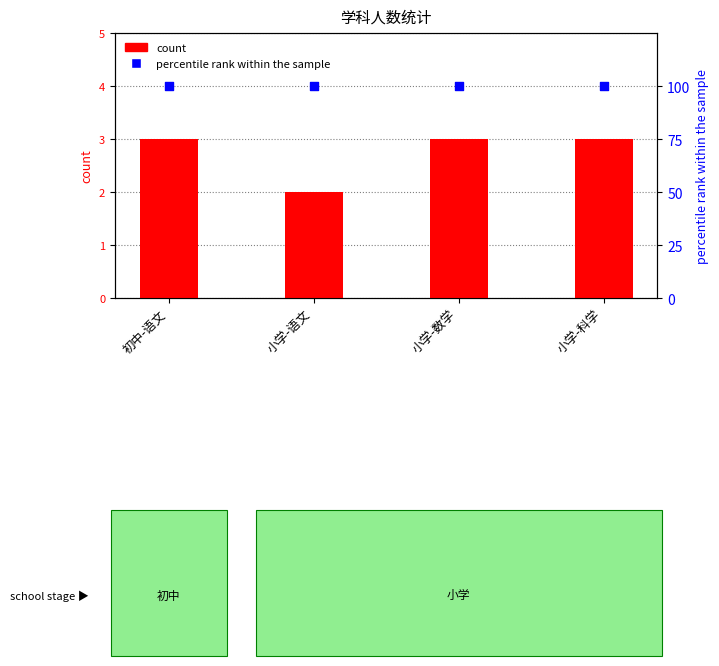

What is the total value across all series at 小学-语文?

102